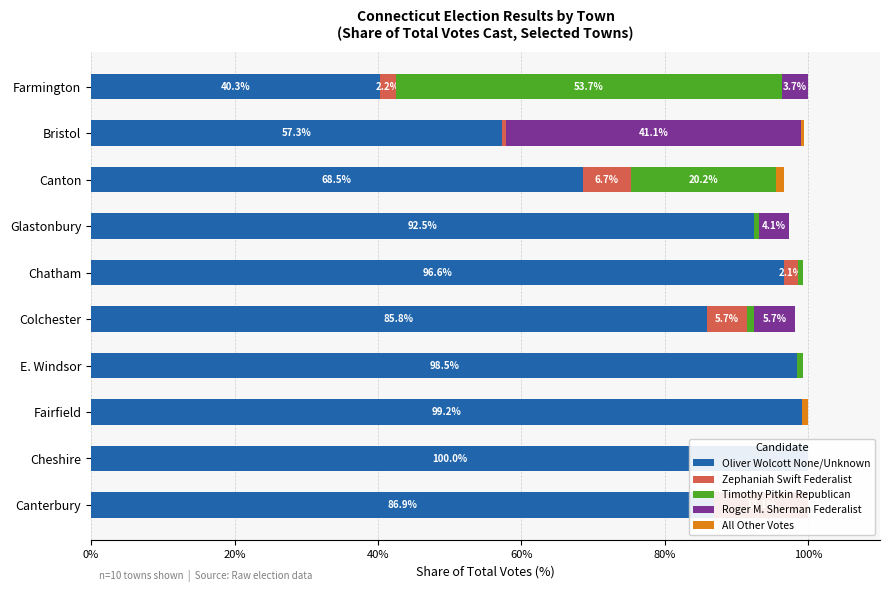

Is the value of All Other Votes at Farmington greater than the value of Oliver Wolcott None/Unknown at Cheshire?

No